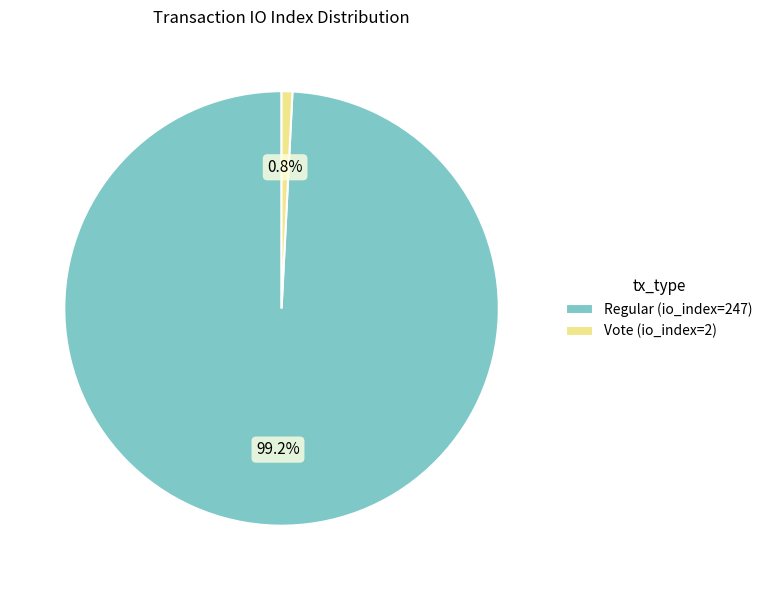

How many segments does this pie chart have?

2